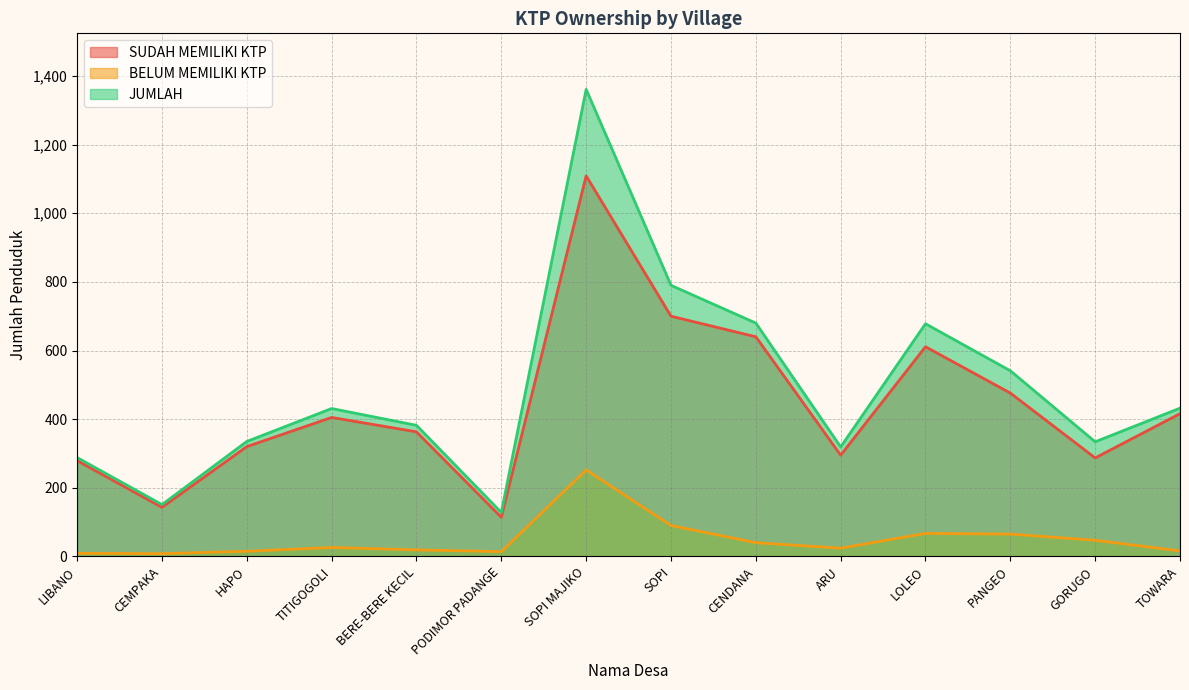

True or false: SUDAH MEMILIKI KTP has more than 0 interior local peaks.

True